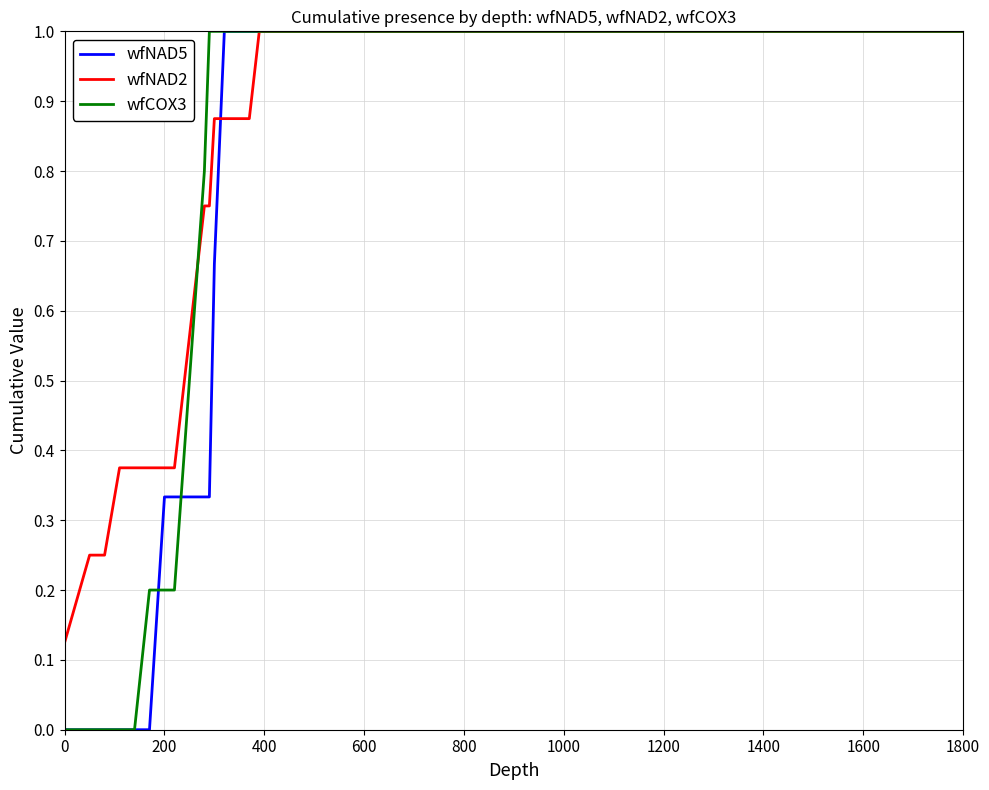

What is the greatest value displayed?

1.0